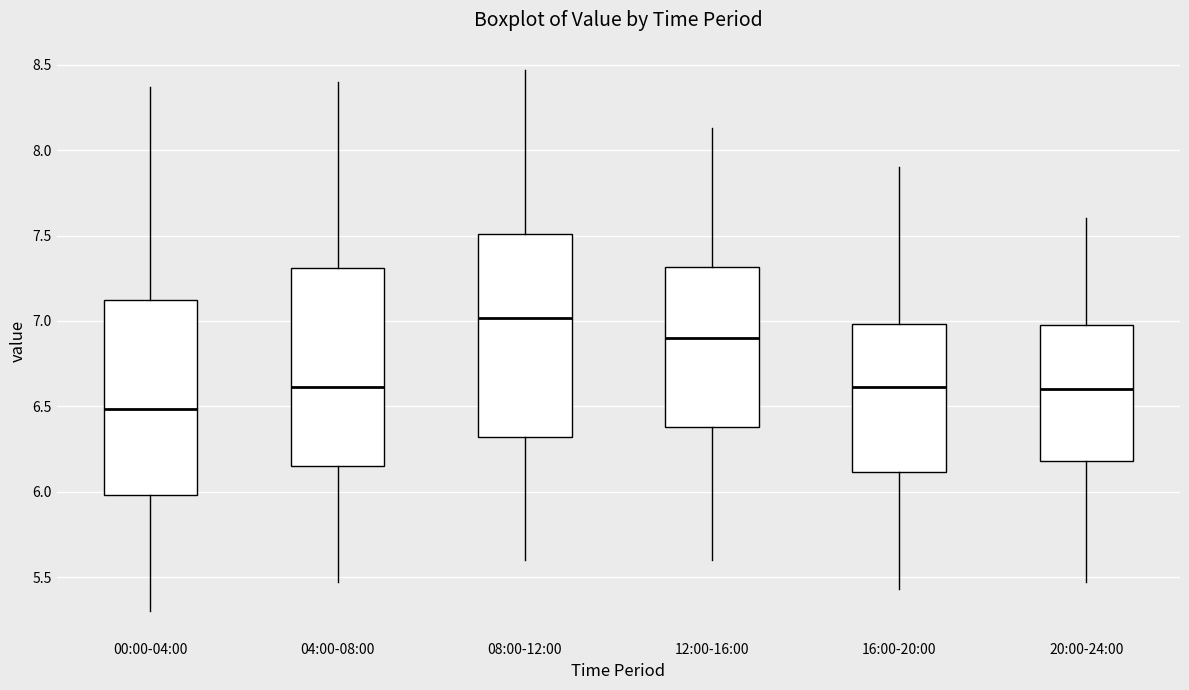

Where does the median line of the box for 04:00-08:00 sit on the y-axis? The values are not printed on the chart, so give them approximately, as read against the axis.

6.60